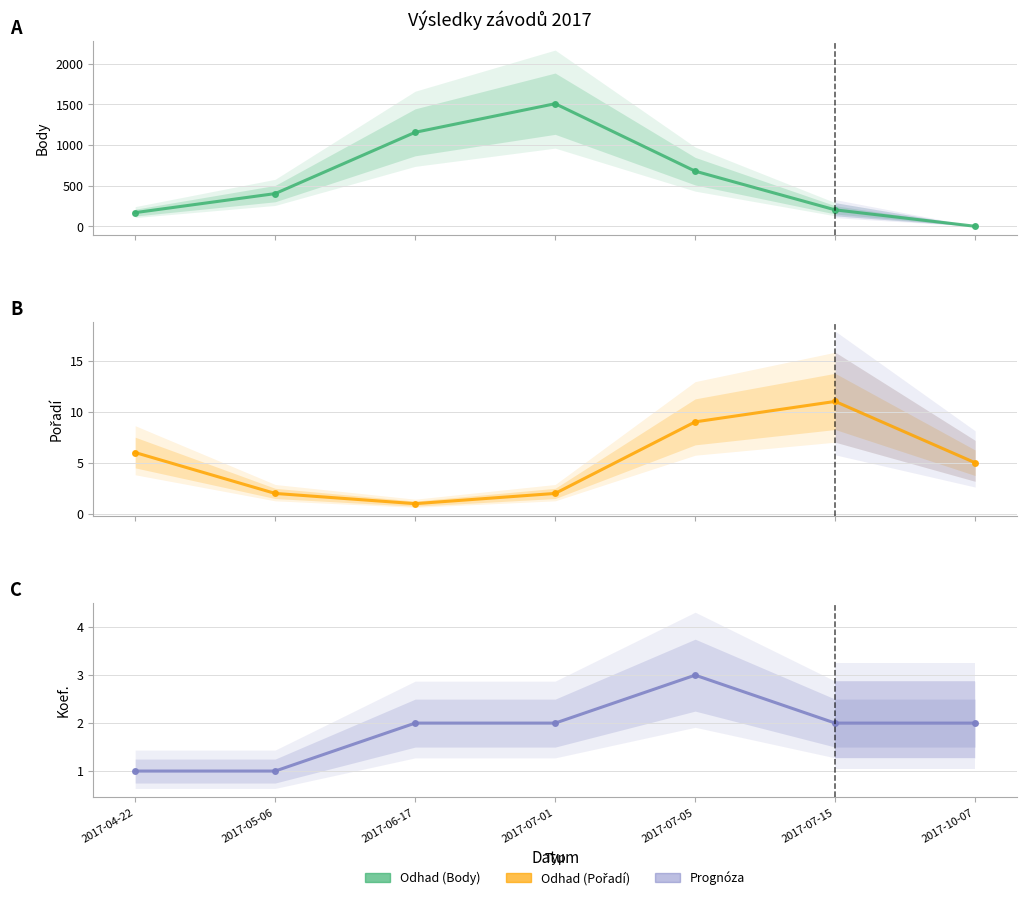

The Koef. series shows 2 at 2017-06-17. True or false?

True